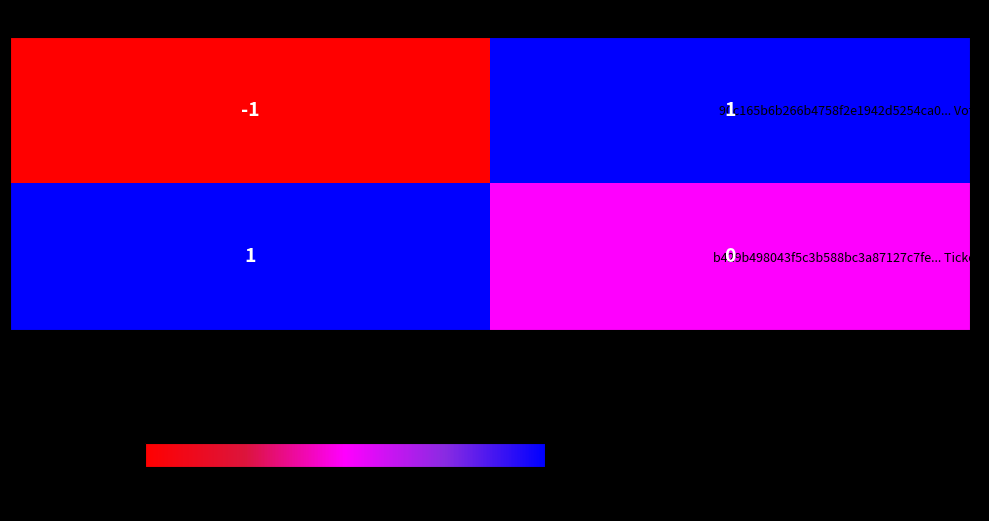

Reading left to right, what are all the values shown in this chart?

90c165b6b266b4758f2e1942d5254ca0... Vote: direction=-1	io_index=1
b429b498043f5c3b588bc3a87127c7fe... Ticket: direction=1	io_index=0